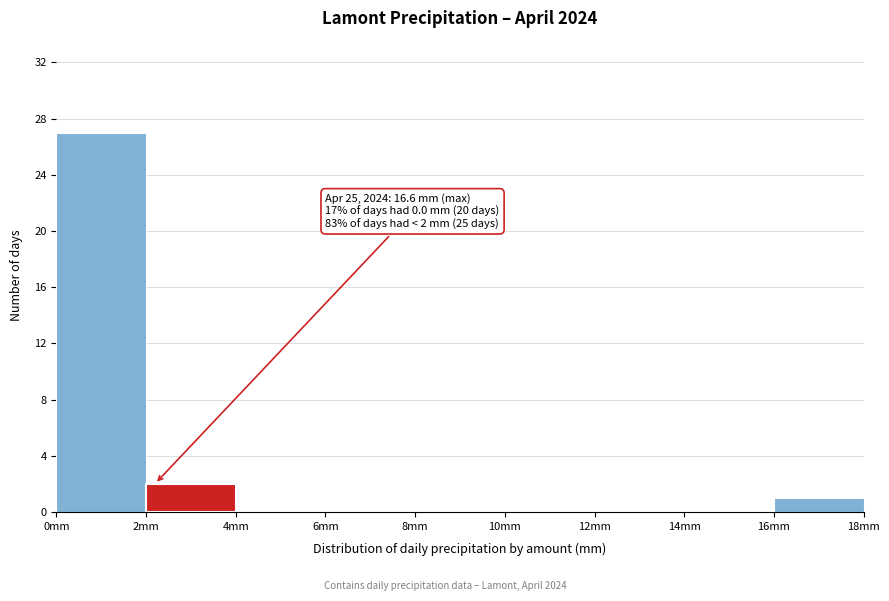

Which range on the x-axis has the tallest bar?

0 to 2